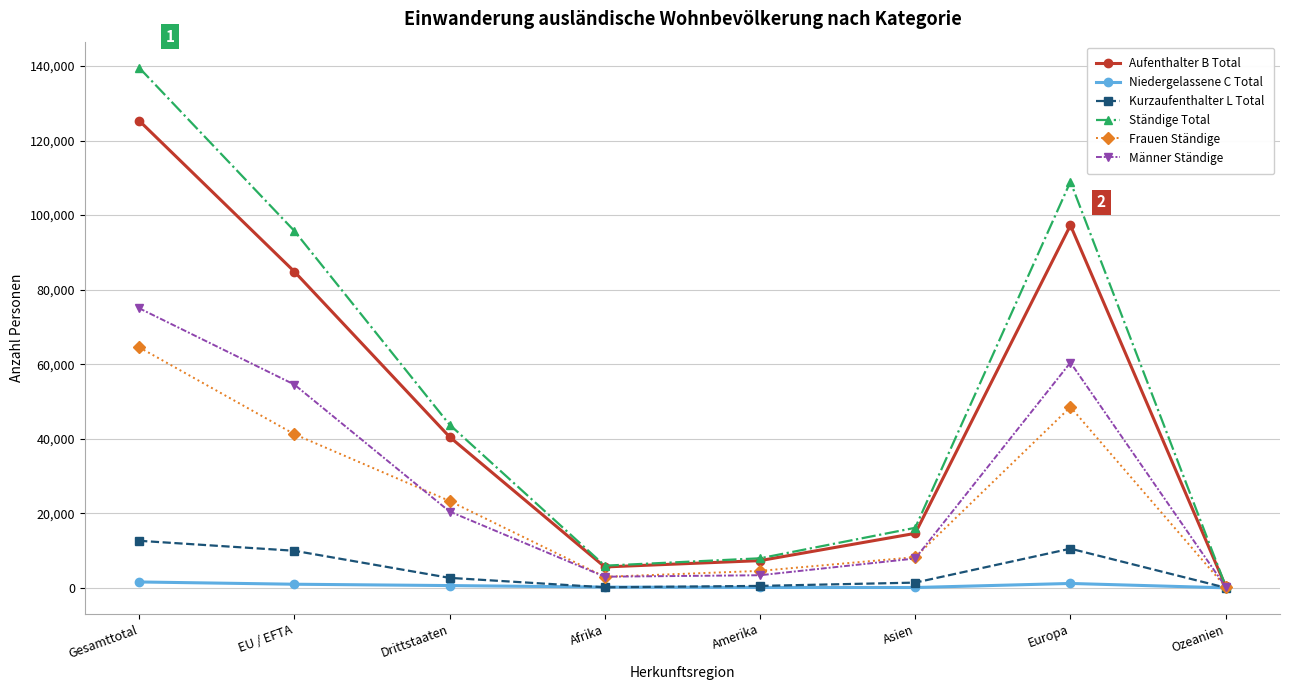

Does the chart have visible grid lines?

Yes